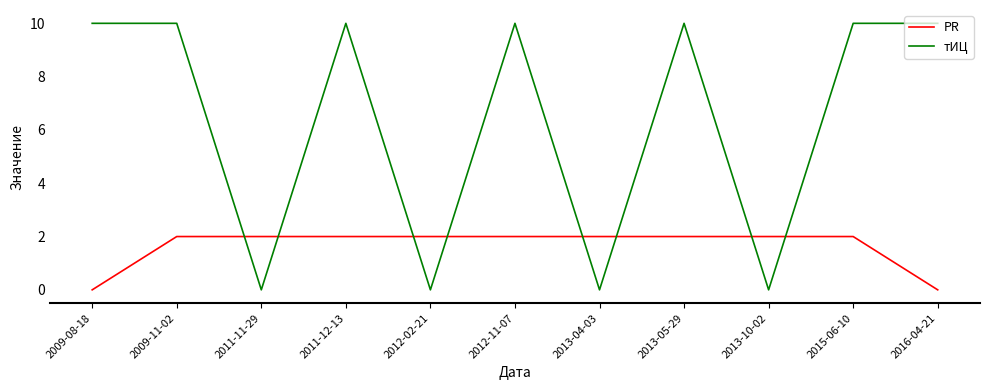

What is the maximum value shown in the chart?

10